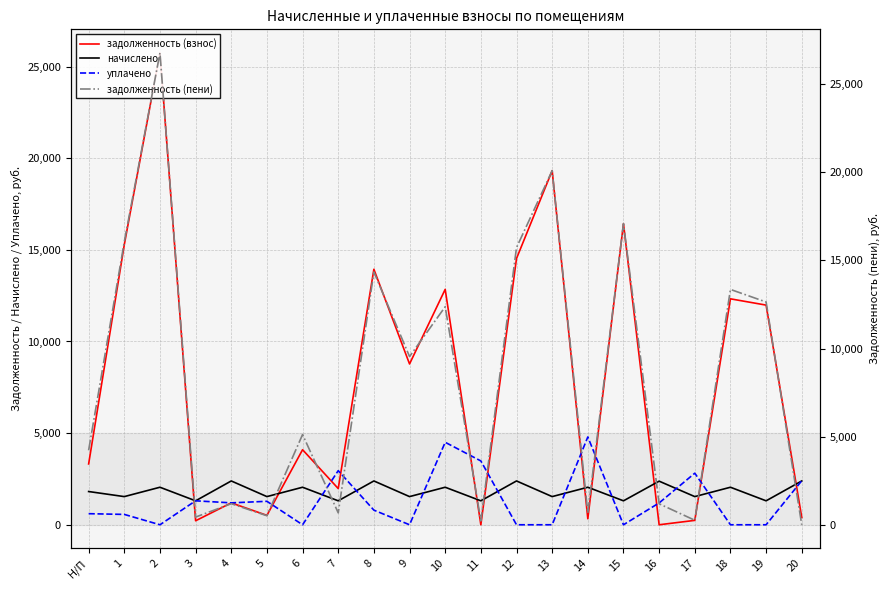

Which series has the largest total across all categories?

задолженность (пени)